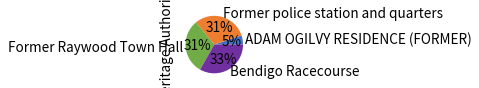

To the nearest percent, what is the difference between the Bendigo Racecourse and ADAM OGILVY RESIDENCE (FORMER) slice percentages?

28%